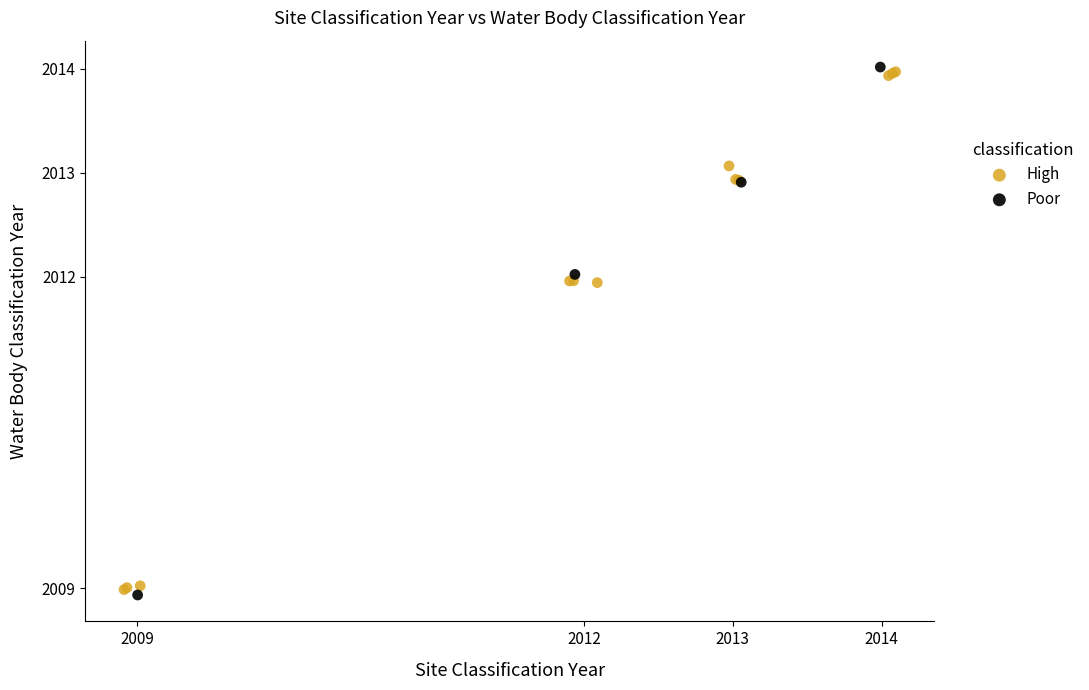

Which series reaches the maximum Y coordinate?

Poor